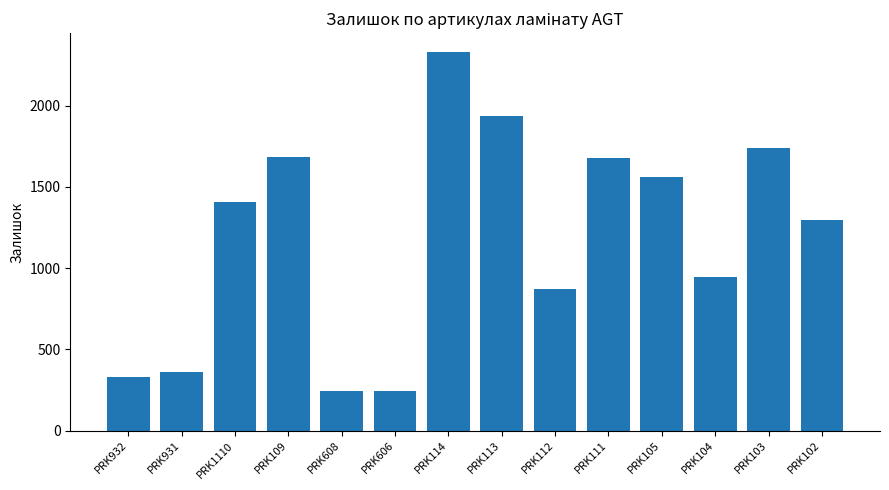

What is the smallest value displayed?

242